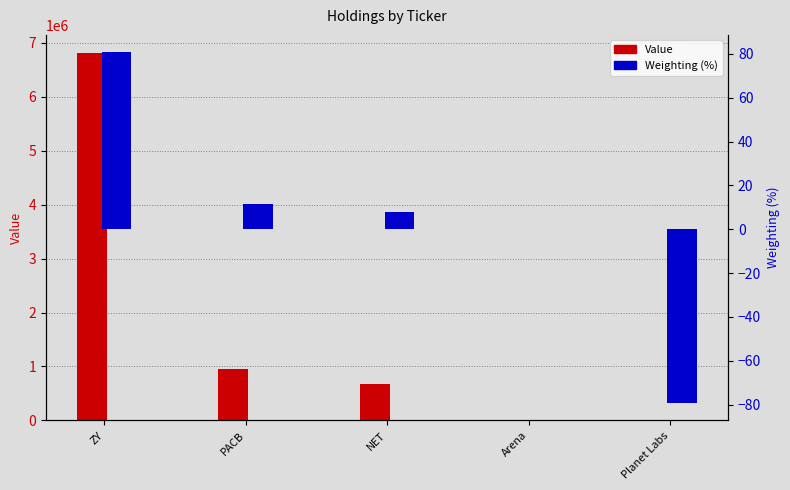

What is the label of the 2nd bar from the left?

PACB